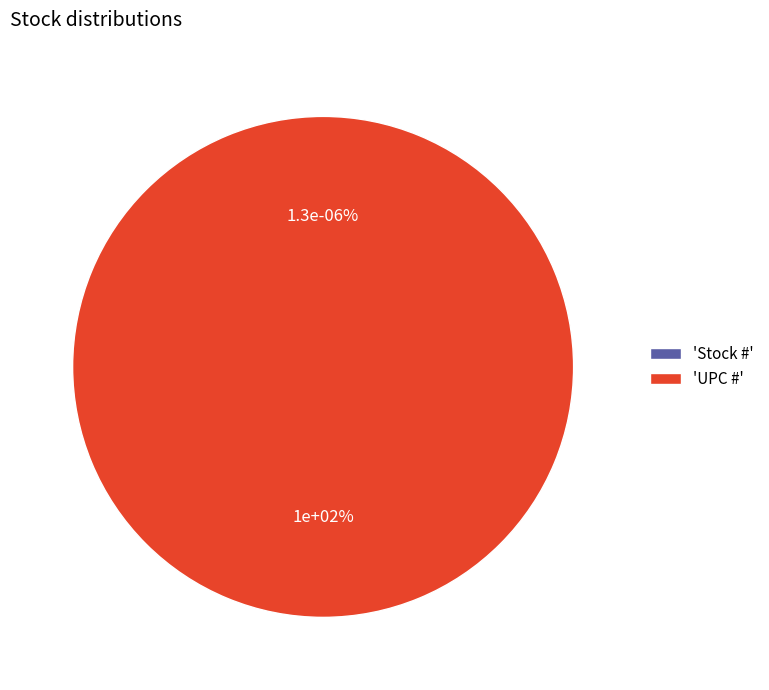

Does any single category account for the majority?

Yes